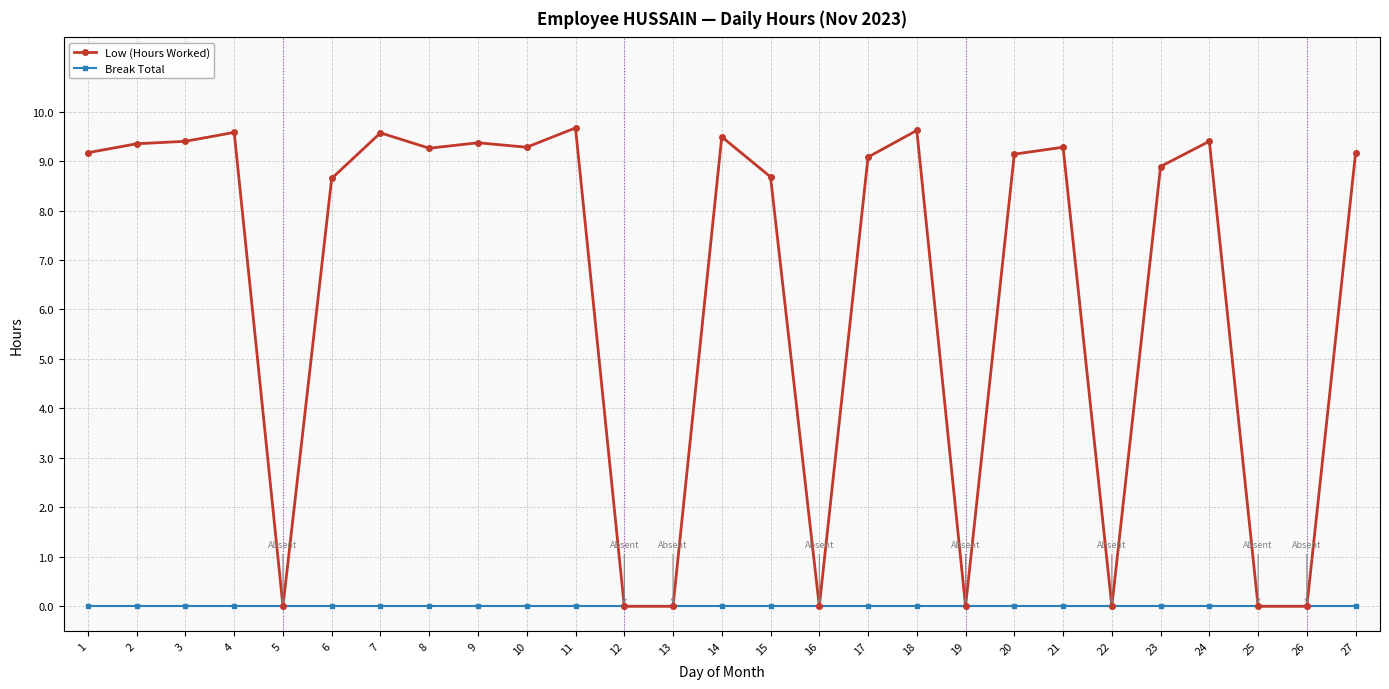

Which series has the largest total across all categories?

Low (Hours Worked)